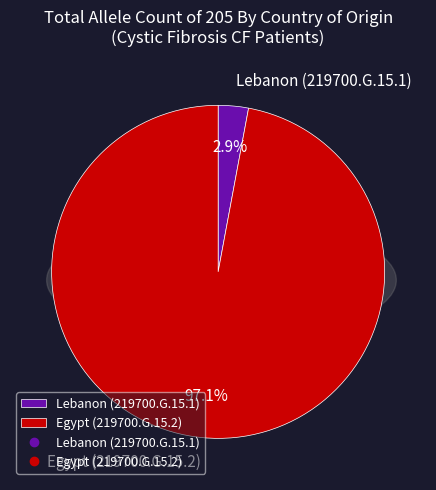

What percentage do Lebanon (219700.G.15.1) and Egypt (219700.G.15.2) together represent?

100.0%